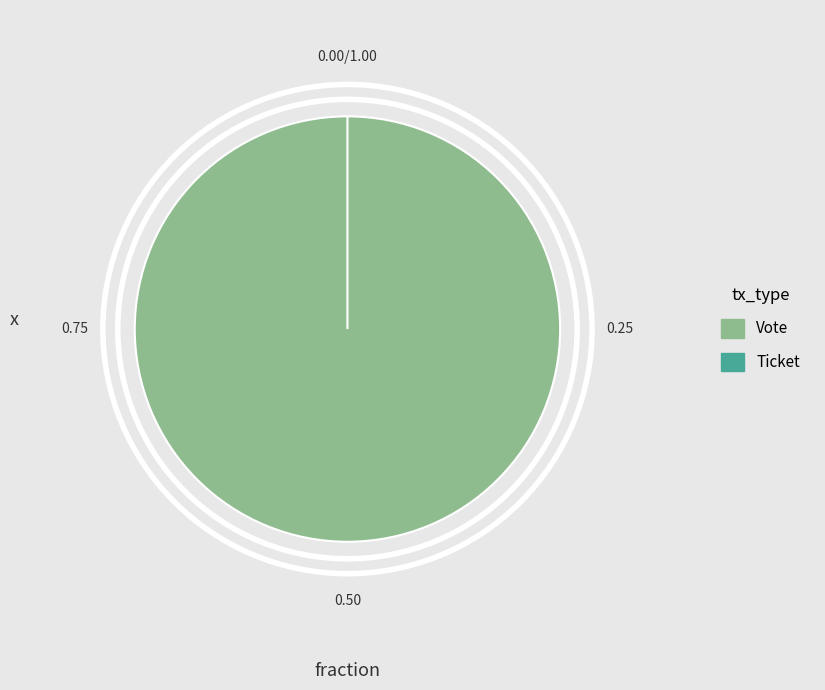

Is it true that Vote is 100% of the pie?

True